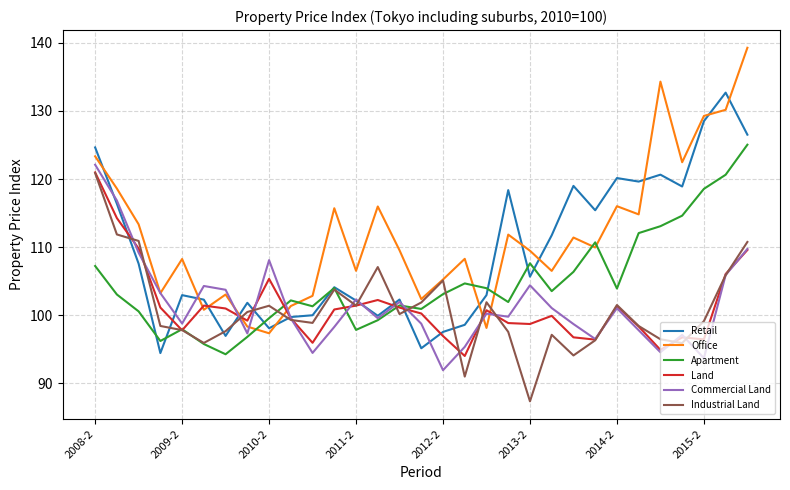

What is the maximum value for Land?

121.0